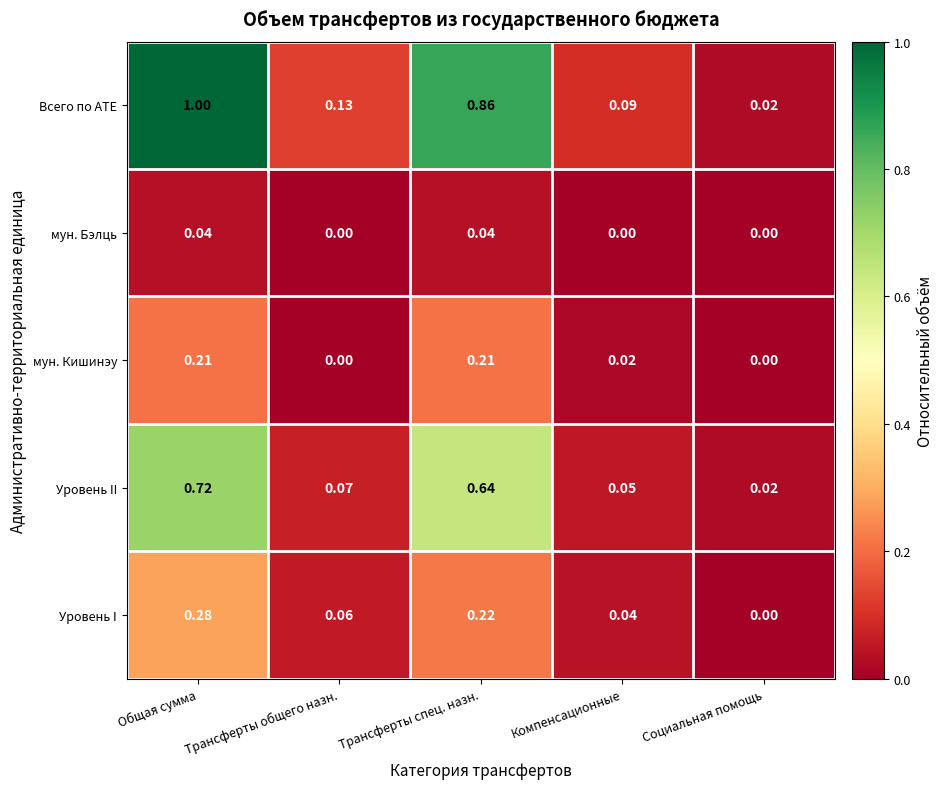

At which category is the sum across all series the highest?

Общая сумма